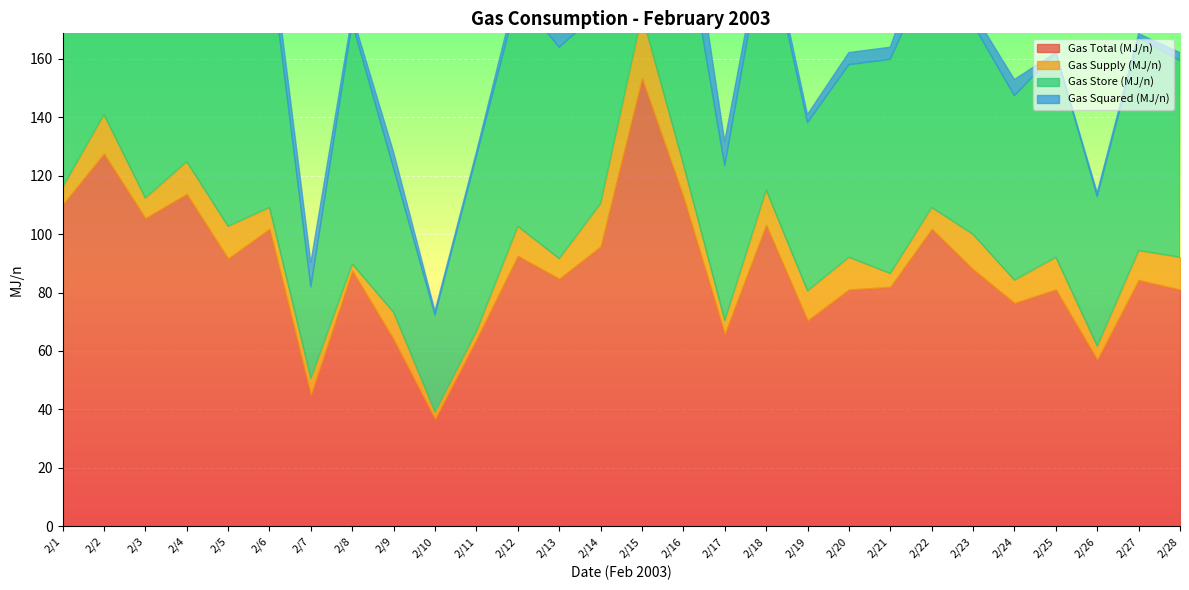

Rank the series by their maximum value, from highest to lowest.

Gas Total (MJ/n), Gas Store (MJ/n), Gas Squared (MJ/n), Gas Supply (MJ/n)